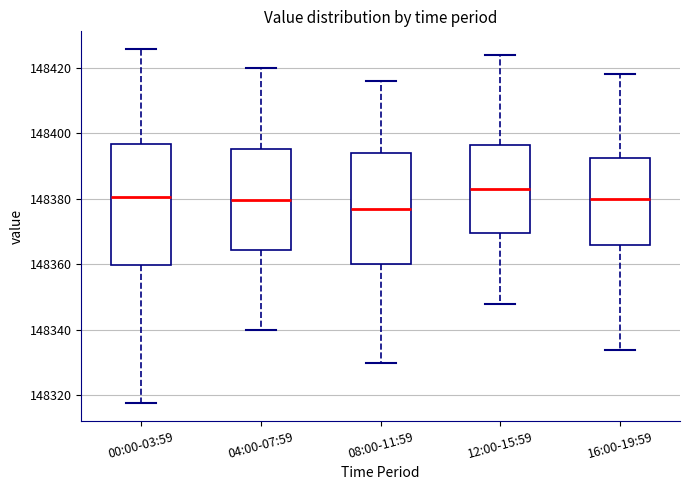

Which box has the highest median line?

12:00-15:59